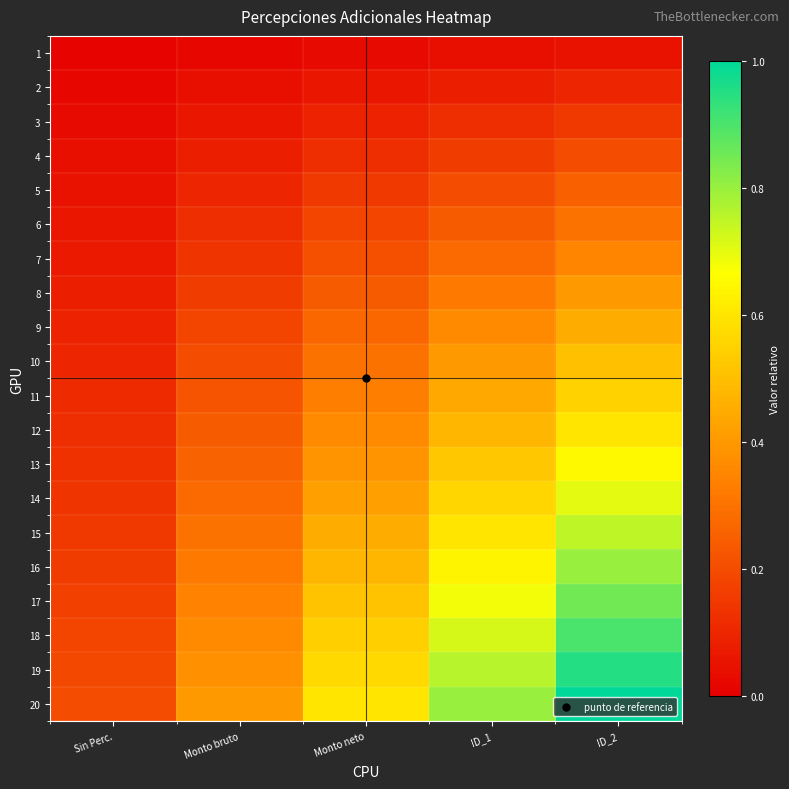

What is the total value across all series at ID_1?

8.4